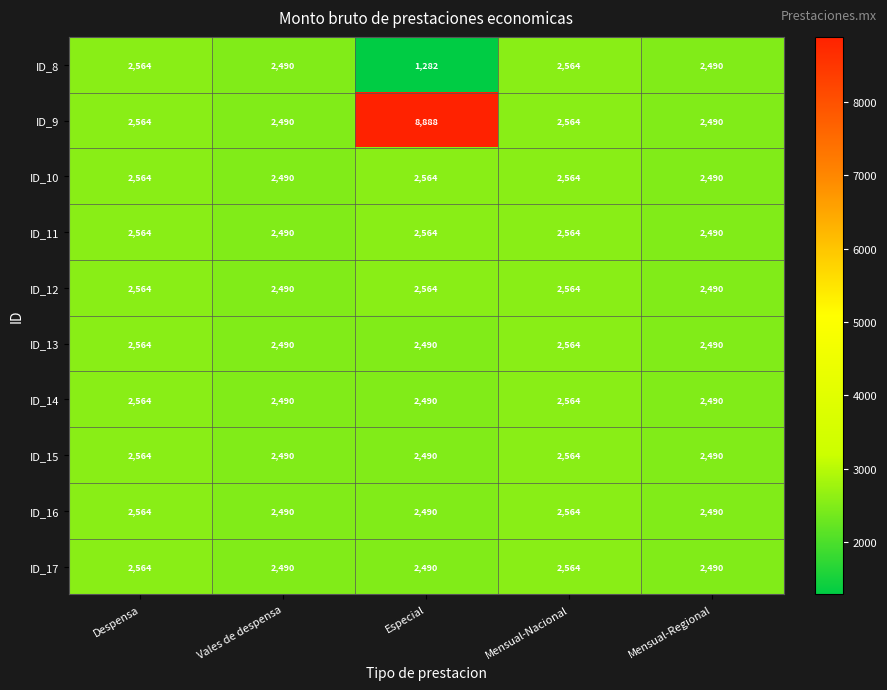

Which series has the largest total across all categories?

ID_9